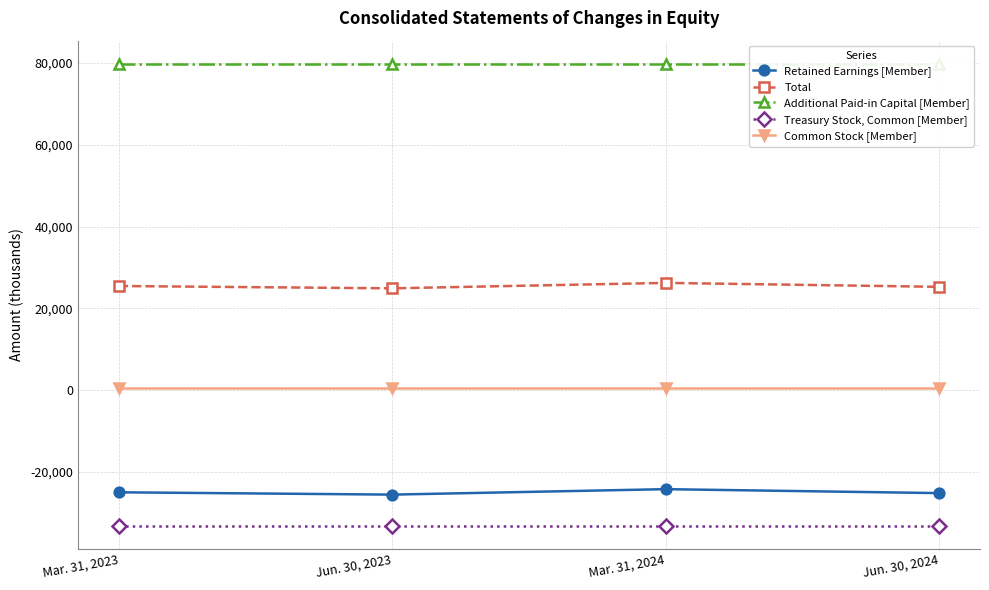

True or false: Treasury Stock, Common [Member] and Total cross at least once.

False